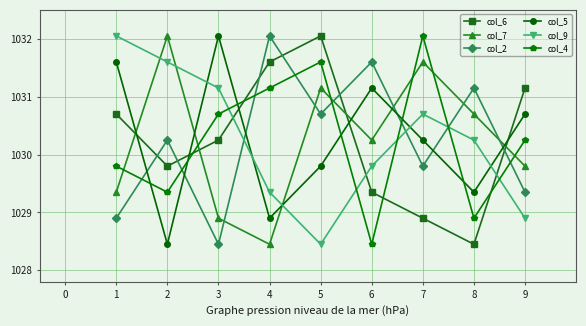

At which label does col_7 reach its minimum?

4